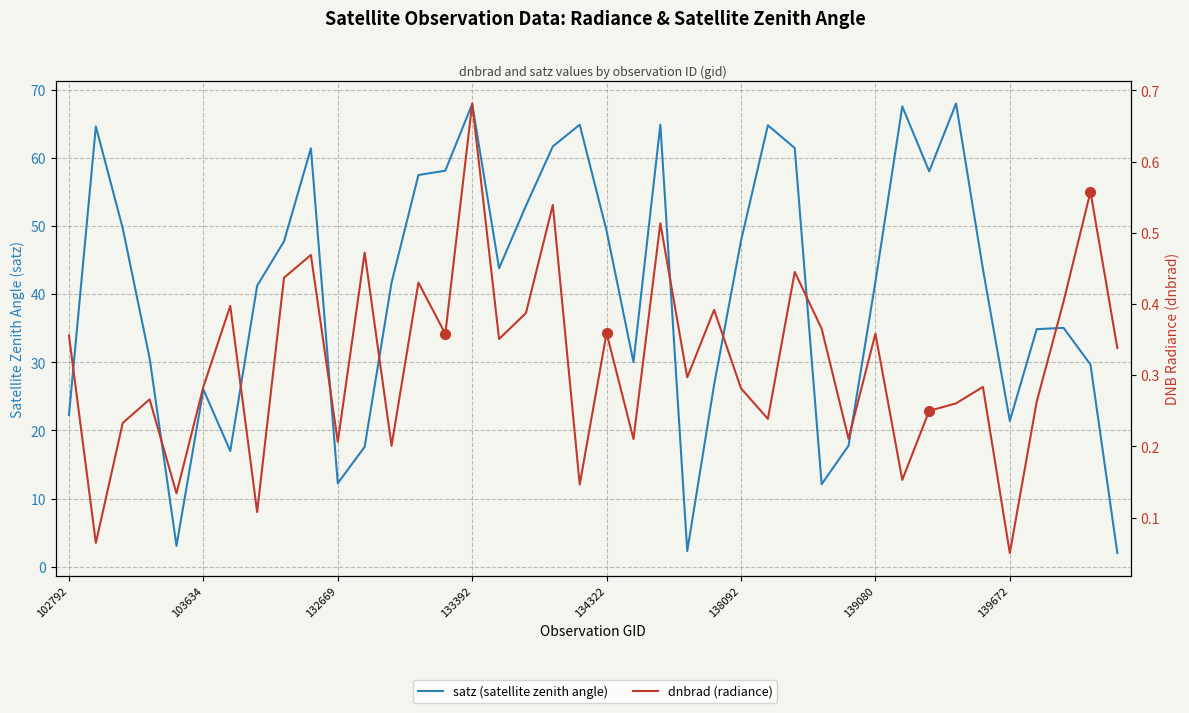

What is the maximum value shown in the chart?

68.0